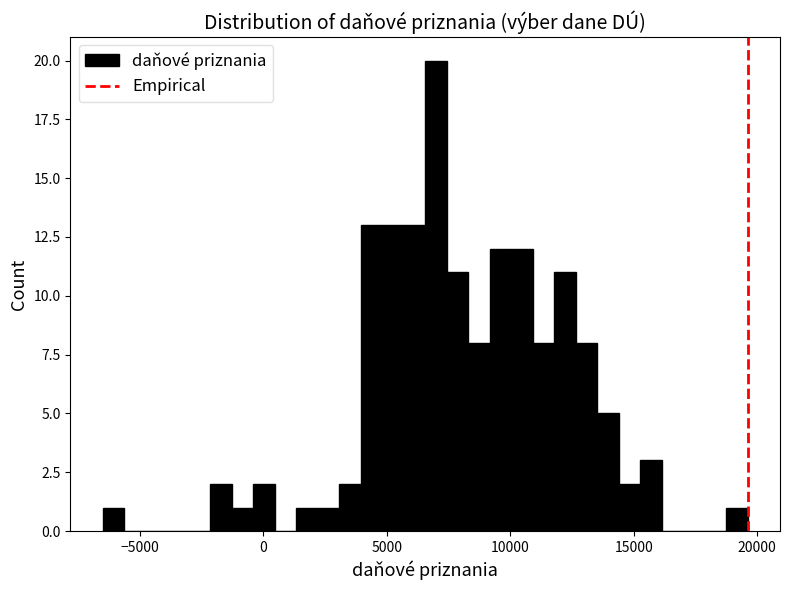

Around what value on the x-axis is the tallest bar? Give the approximate position of its centre, as read against the axis.

7000